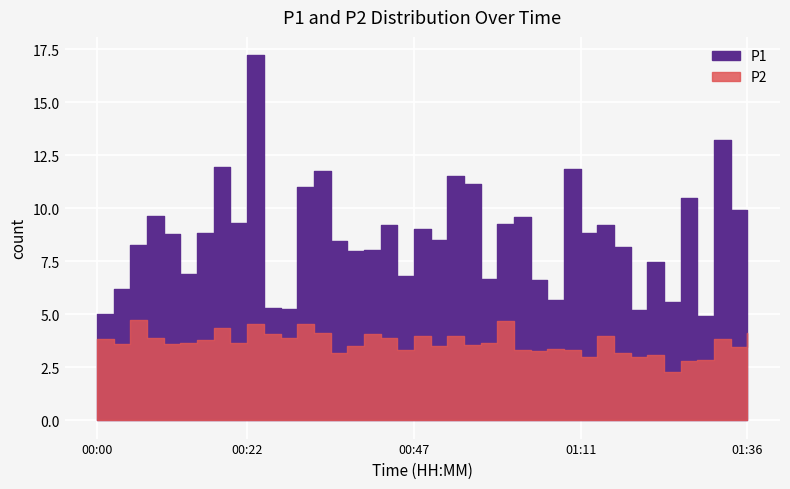

Rank the categories by P2 value from lowest to highest.

01:24, 01:26, 01:29, 01:11, 01:19, 01:21, 00:34, 01:16, 01:04, 00:44, 01:09, 01:01, 01:06, 01:33, 00:37, 00:49, 00:54, 00:02, 00:10, 00:12, 00:20, 00:56, 00:15, 00:00, 01:31, 00:07, 00:27, 00:42, 00:52, 01:14, 00:47, 00:24, 00:39, 00:32, 01:36, 00:17, 00:22, 00:29, 00:59, 00:05